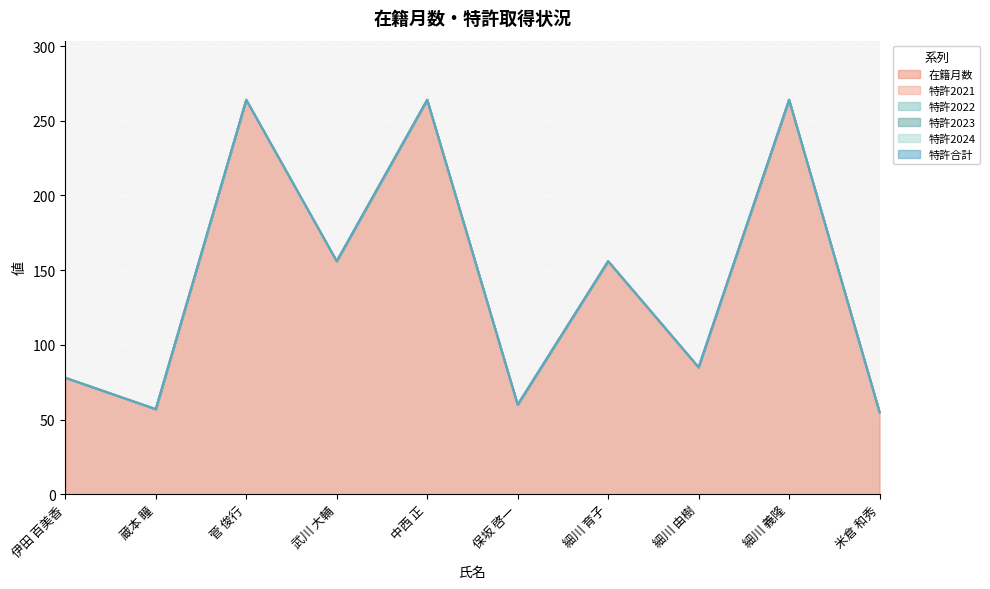

True or false: 特許2024 has more than 2 points higher than both neighbors.

False